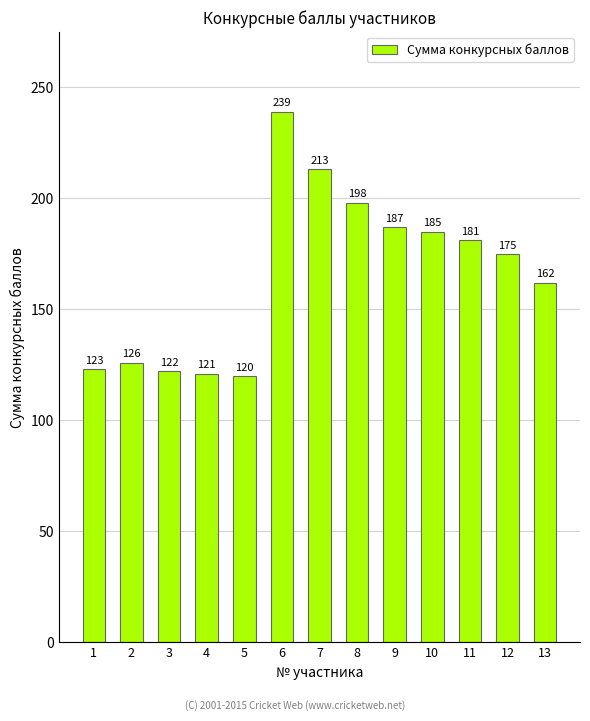

What is the value of the 9th bar from the left?

187